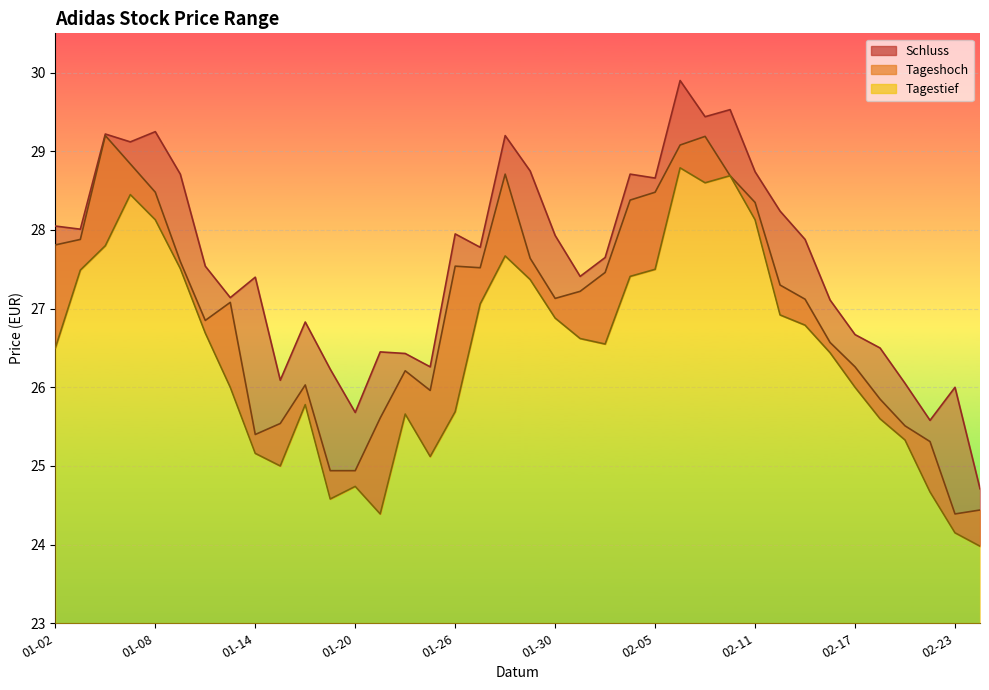

True or false: Schluss and Tageshoch cross at least once.

False